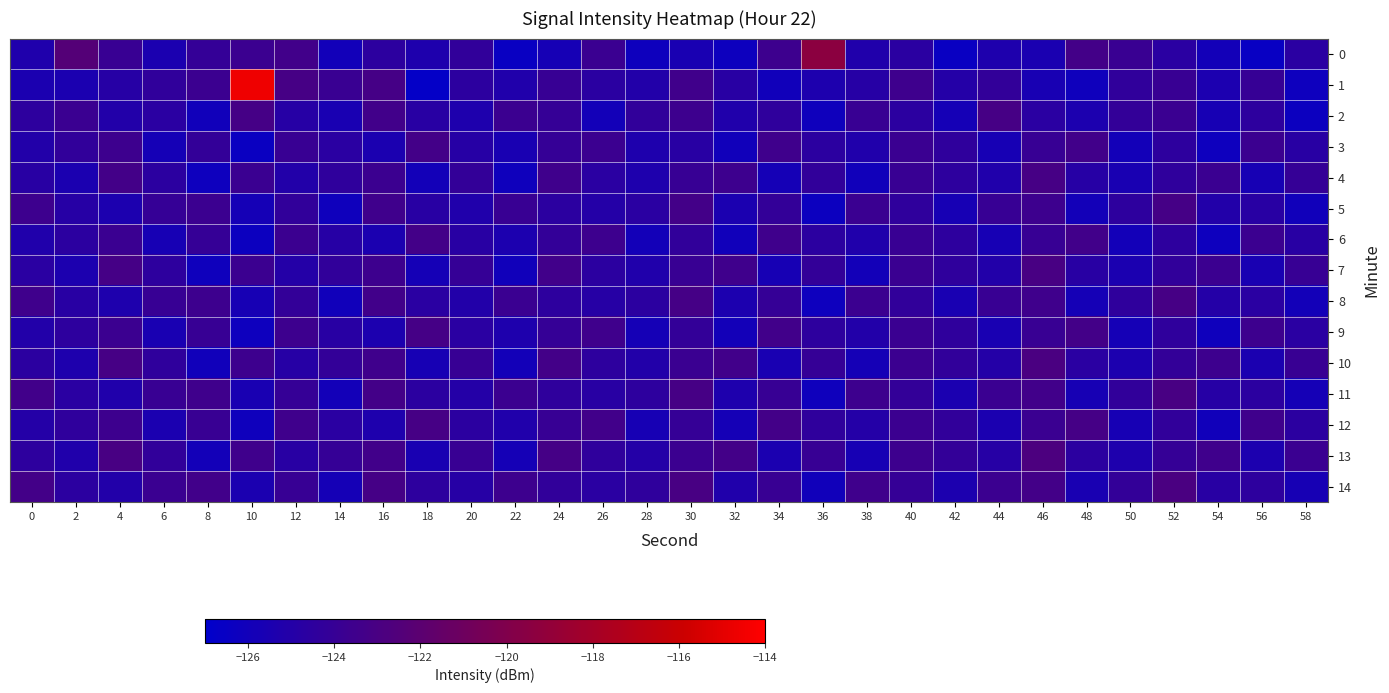

Reading left to right, list all the values displayed in this chart.

0: 0=-125.3	2=-122.3	4=-123.9	6=-125.5	8=-124.1	10=-123.7	12=-123.4	14=-125.9	16=-124.5	18=-125.3	20=-124.3	22=-126.5	24=-125.7	26=-123.8	28=-126.2	30=-125.6	32=-126.3	34=-123.6	36=-119.4	38=-125.2	40=-124.6	42=-126.5	44=-125.3	46=-125.5	48=-123.3	50=-123.8	52=-124.7	54=-125.9	56=-126.5	58=-124.7
1: 0=-125.5	2=-125.5	4=-124.9	6=-124.3	8=-123.7	10=-114.6	12=-123.1	14=-123.8	16=-123.2	18=-126.7	20=-124.5	22=-125.2	24=-124.0	26=-124.7	28=-125.1	30=-123.5	32=-124.8	34=-126.0	36=-125.3	38=-124.9	40=-123.6	42=-125.0	44=-124.2	46=-125.7	48=-126.1	50=-124.3	52=-123.9	54=-125.5	56=-124.0	58=-126.2
2: 0=-124.5	2=-123.8	4=-125.1	6=-124.7	8=-126.0	10=-123.2	12=-124.9	14=-125.6	16=-123.4	18=-124.8	20=-125.3	22=-123.7	24=-124.1	26=-125.9	28=-124.3	30=-123.6	32=-125.2	34=-124.4	36=-126.1	38=-123.9	40=-124.6	42=-125.8	44=-123.1	46=-124.7	48=-125.4	50=-124.2	52=-123.8	54=-125.7	56=-124.5	58=-126.3
3: 0=-125.1	2=-124.3	4=-123.6	6=-125.8	8=-124.2	10=-126.4	12=-123.9	14=-124.7	16=-125.5	18=-123.3	20=-124.9	22=-125.6	24=-124.1	26=-123.7	28=-125.3	30=-124.8	32=-126.0	34=-123.5	36=-124.6	38=-125.2	40=-123.8	42=-124.4	44=-125.7	46=-124.0	48=-123.4	50=-125.9	52=-124.5	54=-126.2	56=-123.7	58=-124.8
4: 0=-124.8	2=-125.5	4=-123.3	6=-124.6	8=-126.2	10=-123.8	12=-125.1	14=-124.4	16=-123.7	18=-125.9	20=-124.2	22=-126.1	24=-123.5	26=-124.7	28=-125.3	30=-124.0	32=-123.6	34=-125.8	36=-124.3	38=-126.0	40=-123.9	42=-124.5	44=-125.2	46=-123.1	48=-124.9	50=-125.6	52=-124.4	54=-123.8	56=-125.7	58=-124.1
5: 0=-123.6	2=-124.9	4=-125.4	6=-124.1	8=-123.7	10=-125.8	12=-124.3	14=-126.1	16=-123.5	18=-124.8	20=-125.2	22=-123.9	24=-124.6	26=-125.0	28=-124.7	30=-123.3	32=-125.5	34=-124.2	36=-126.3	38=-123.8	40=-124.4	42=-125.7	44=-124.0	46=-123.6	48=-125.9	50=-124.5	52=-123.2	54=-125.1	56=-124.8	58=-126.0
6: 0=-125.2	2=-124.6	4=-123.8	6=-125.7	8=-124.1	10=-126.3	12=-123.7	14=-124.9	16=-125.5	18=-123.3	20=-124.8	22=-125.4	24=-124.2	26=-123.6	28=-125.9	30=-124.3	32=-126.0	34=-123.5	36=-124.6	38=-125.2	40=-123.9	42=-124.5	44=-125.7	46=-124.0	48=-123.4	50=-125.9	52=-124.5	54=-126.2	56=-123.7	58=-124.8
7: 0=-124.7	2=-125.4	4=-123.2	6=-124.5	8=-126.1	10=-123.7	12=-125.0	14=-124.3	16=-123.6	18=-125.8	20=-124.1	22=-126.0	24=-123.4	26=-124.6	28=-125.2	30=-123.9	32=-123.5	34=-125.7	36=-124.2	38=-125.9	40=-123.8	42=-124.4	44=-125.1	46=-123.0	48=-124.8	50=-125.5	52=-124.3	54=-123.7	56=-125.6	58=-124.0
8: 0=-123.5	2=-124.8	4=-125.3	6=-124.0	8=-123.6	10=-125.7	12=-124.2	14=-126.0	16=-123.4	18=-124.7	20=-125.1	22=-123.8	24=-124.5	26=-124.9	28=-124.6	30=-123.2	32=-125.4	34=-124.1	36=-126.2	38=-123.7	40=-124.3	42=-125.6	44=-123.9	46=-123.5	48=-125.8	50=-124.4	52=-123.1	54=-125.0	56=-124.7	58=-125.9
9: 0=-125.1	2=-124.5	4=-123.7	6=-125.6	8=-124.0	10=-126.2	12=-123.6	14=-124.8	16=-125.4	18=-123.2	20=-124.7	22=-125.3	24=-124.1	26=-123.5	28=-125.8	30=-124.2	32=-125.9	34=-123.4	36=-124.5	38=-125.1	40=-123.8	42=-124.4	44=-125.6	46=-123.9	48=-123.3	50=-125.8	52=-124.4	54=-126.1	56=-123.6	58=-124.7
10: 0=-124.6	2=-125.3	4=-123.1	6=-124.4	8=-126.0	10=-123.6	12=-124.9	14=-124.2	16=-123.5	18=-125.7	20=-124.0	22=-125.9	24=-123.3	26=-124.5	28=-125.1	30=-123.8	32=-123.4	34=-125.6	36=-124.1	38=-125.8	40=-123.7	42=-124.3	44=-125.0	46=-122.9	48=-124.7	50=-125.4	52=-124.2	54=-123.6	56=-125.5	58=-123.9
11: 0=-123.4	2=-124.7	4=-125.2	6=-123.9	8=-123.5	10=-125.6	12=-124.1	14=-125.9	16=-123.3	18=-124.6	20=-125.0	22=-123.7	24=-124.4	26=-124.8	28=-124.5	30=-123.1	32=-125.3	34=-124.0	36=-126.1	38=-123.6	40=-124.2	42=-125.5	44=-123.8	46=-123.4	48=-125.7	50=-124.3	52=-123.0	54=-124.9	56=-124.6	58=-125.8
12: 0=-125.0	2=-124.4	4=-123.6	6=-125.5	8=-123.9	10=-126.1	12=-123.5	14=-124.7	16=-125.3	18=-123.1	20=-124.6	22=-125.2	24=-124.0	26=-123.4	28=-125.7	30=-124.1	32=-125.8	34=-123.3	36=-124.4	38=-125.0	40=-123.7	42=-124.3	44=-125.5	46=-123.8	48=-123.2	50=-125.7	52=-124.3	54=-126.0	56=-123.5	58=-124.6
13: 0=-124.5	2=-125.2	4=-123.0	6=-124.3	8=-125.9	10=-123.5	12=-124.8	14=-124.1	16=-123.4	18=-125.6	20=-123.9	22=-125.8	24=-123.2	26=-124.4	28=-125.0	30=-123.7	32=-123.3	34=-125.5	36=-124.0	38=-125.7	40=-123.6	42=-124.2	44=-124.9	46=-122.8	48=-124.6	50=-125.3	52=-124.1	54=-123.5	56=-125.4	58=-123.8
14: 0=-123.3	2=-124.6	4=-125.1	6=-123.8	8=-123.4	10=-125.5	12=-124.0	14=-125.8	16=-123.2	18=-124.5	20=-124.9	22=-123.6	24=-124.3	26=-124.7	28=-124.4	30=-123.0	32=-125.2	34=-123.9	36=-126.0	38=-123.5	40=-124.1	42=-125.4	44=-123.7	46=-123.3	48=-125.6	50=-124.2	52=-122.9	54=-124.8	56=-124.5	58=-125.7